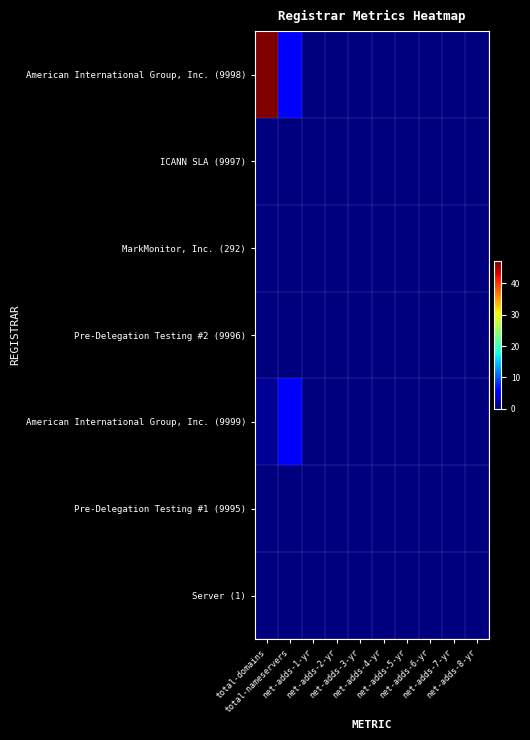

Reading left to right, list all the values displayed in this chart.

American International Group, Inc. (9998): total-domains=47	total-nameservers=6	net-adds-1-yr=0	net-adds-2-yr=0	net-adds-3-yr=0	net-adds-4-yr=0	net-adds-5-yr=0	net-adds-6-yr=0	net-adds-7-yr=0	net-adds-8-yr=0
ICANN SLA (9997): total-domains=0	total-nameservers=0	net-adds-1-yr=0	net-adds-2-yr=0	net-adds-3-yr=0	net-adds-4-yr=0	net-adds-5-yr=0	net-adds-6-yr=0	net-adds-7-yr=0	net-adds-8-yr=0
MarkMonitor, Inc. (292): total-domains=0	total-nameservers=0	net-adds-1-yr=0	net-adds-2-yr=0	net-adds-3-yr=0	net-adds-4-yr=0	net-adds-5-yr=0	net-adds-6-yr=0	net-adds-7-yr=0	net-adds-8-yr=0
Pre-Delegation Testing #2 (9996): total-domains=0	total-nameservers=0	net-adds-1-yr=0	net-adds-2-yr=0	net-adds-3-yr=0	net-adds-4-yr=0	net-adds-5-yr=0	net-adds-6-yr=0	net-adds-7-yr=0	net-adds-8-yr=0
American International Group, Inc. (9999): total-domains=1	total-nameservers=6	net-adds-1-yr=0	net-adds-2-yr=0	net-adds-3-yr=0	net-adds-4-yr=0	net-adds-5-yr=0	net-adds-6-yr=0	net-adds-7-yr=0	net-adds-8-yr=0
Pre-Delegation Testing #1 (9995): total-domains=0	total-nameservers=0	net-adds-1-yr=0	net-adds-2-yr=0	net-adds-3-yr=0	net-adds-4-yr=0	net-adds-5-yr=0	net-adds-6-yr=0	net-adds-7-yr=0	net-adds-8-yr=0
Server (1): total-domains=0	total-nameservers=0	net-adds-1-yr=0	net-adds-2-yr=0	net-adds-3-yr=0	net-adds-4-yr=0	net-adds-5-yr=0	net-adds-6-yr=0	net-adds-7-yr=0	net-adds-8-yr=0